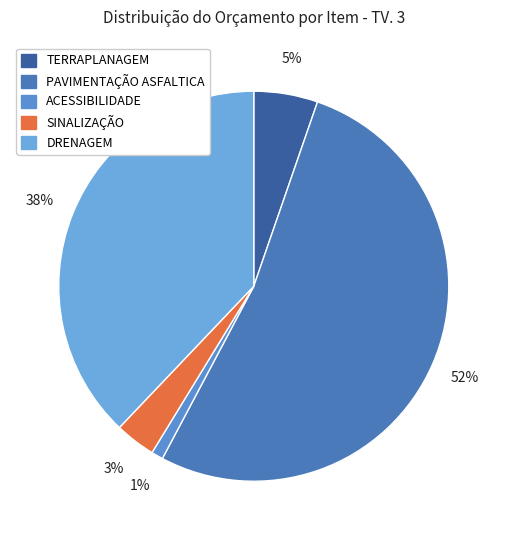

To the nearest percent, what percentage of the pie is ACESSIBILIDADE?

1%